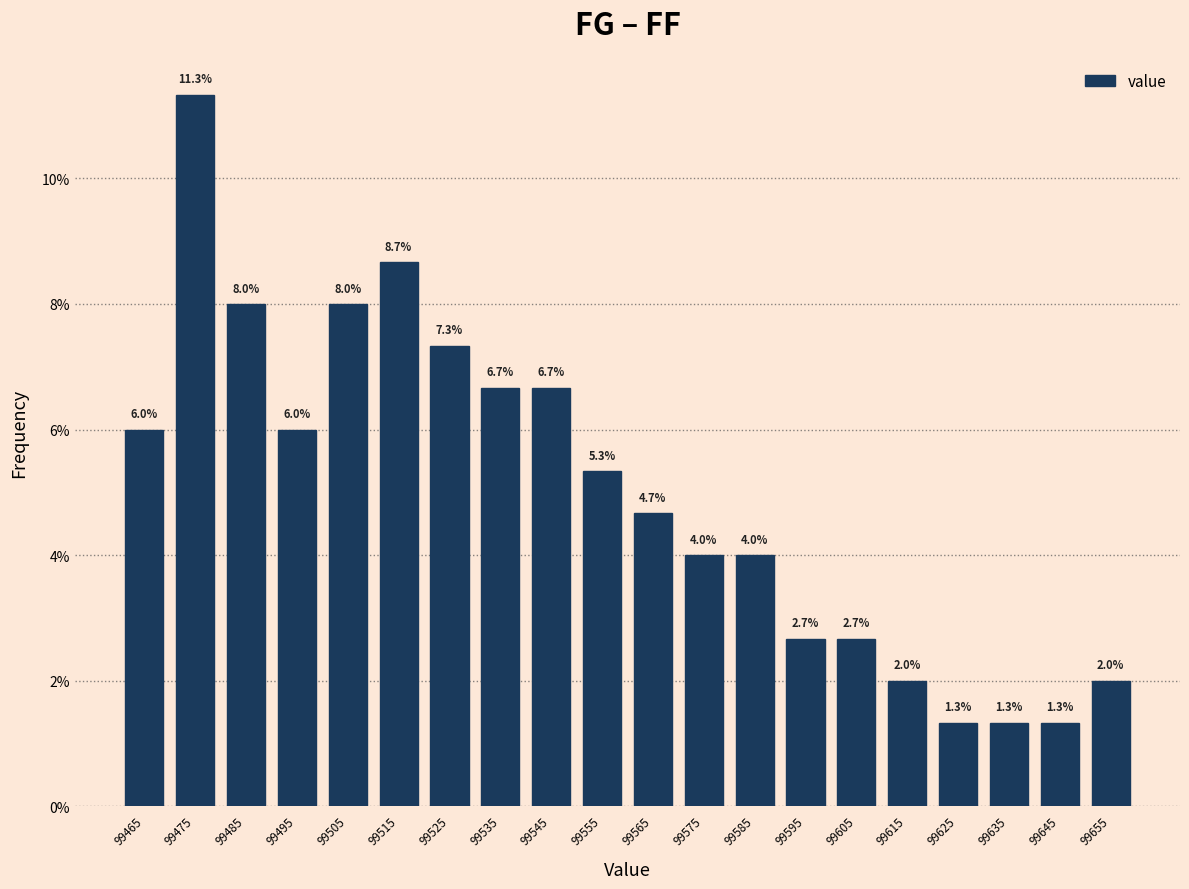

Which range on the x-axis has the tallest bar?

99470 to 99480